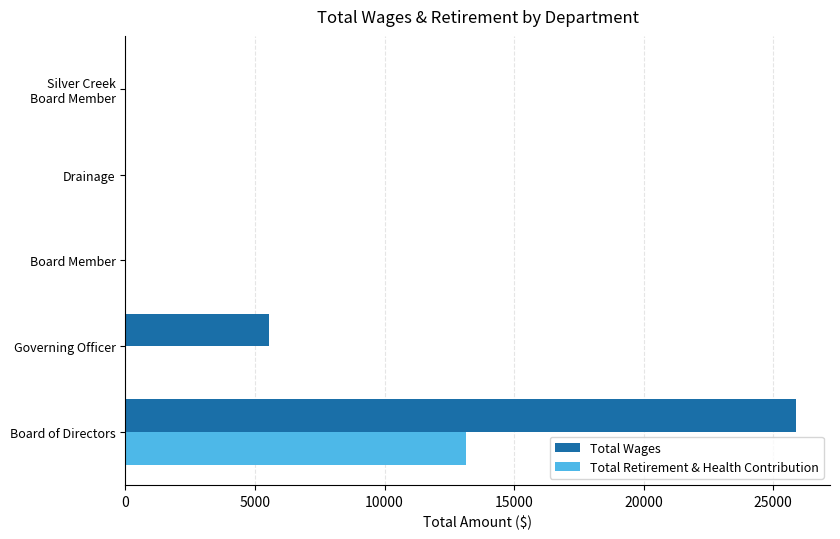

Is it true that Total Retirement & Health Contribution equals 13147 at Board of Directors?

True